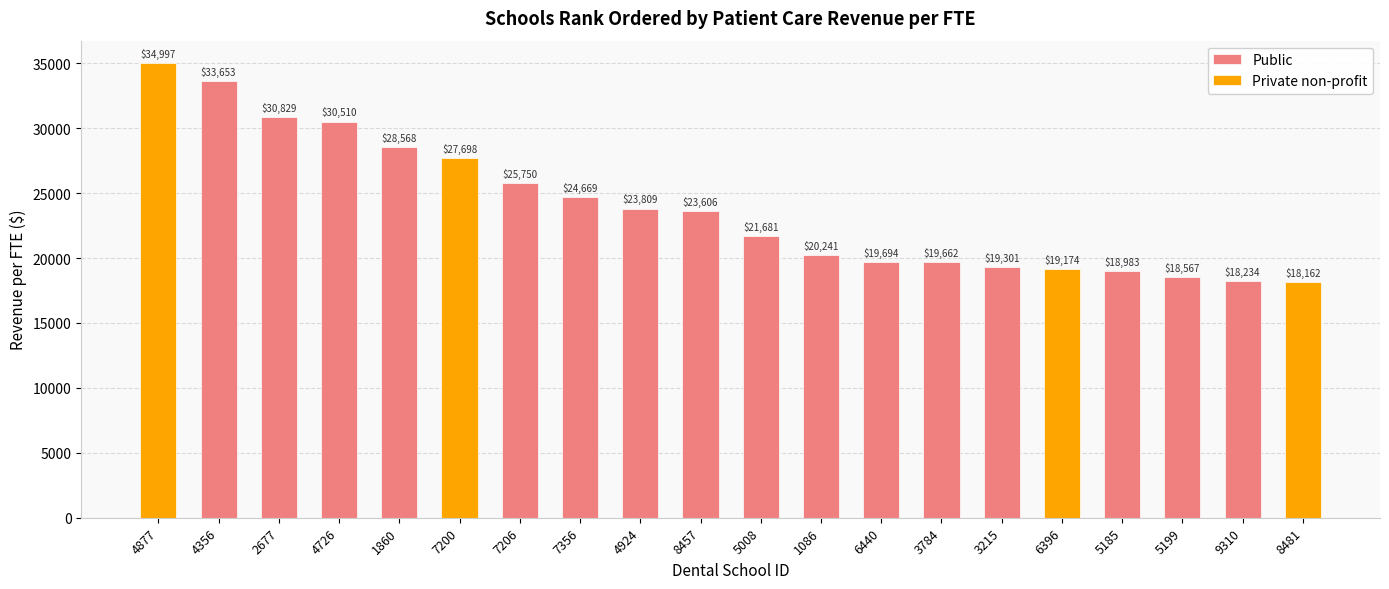

How many bars are there in total?

20